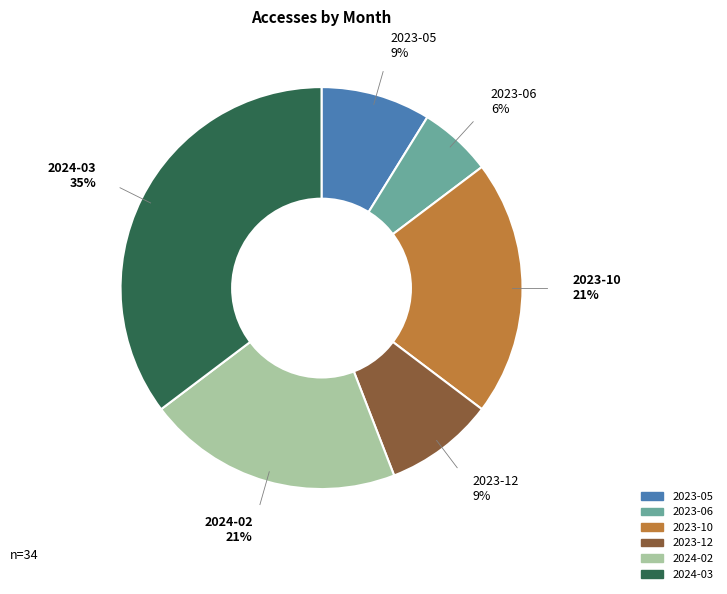

Do 2023-05 and 2023-06 together represent more than half of the pie?

No